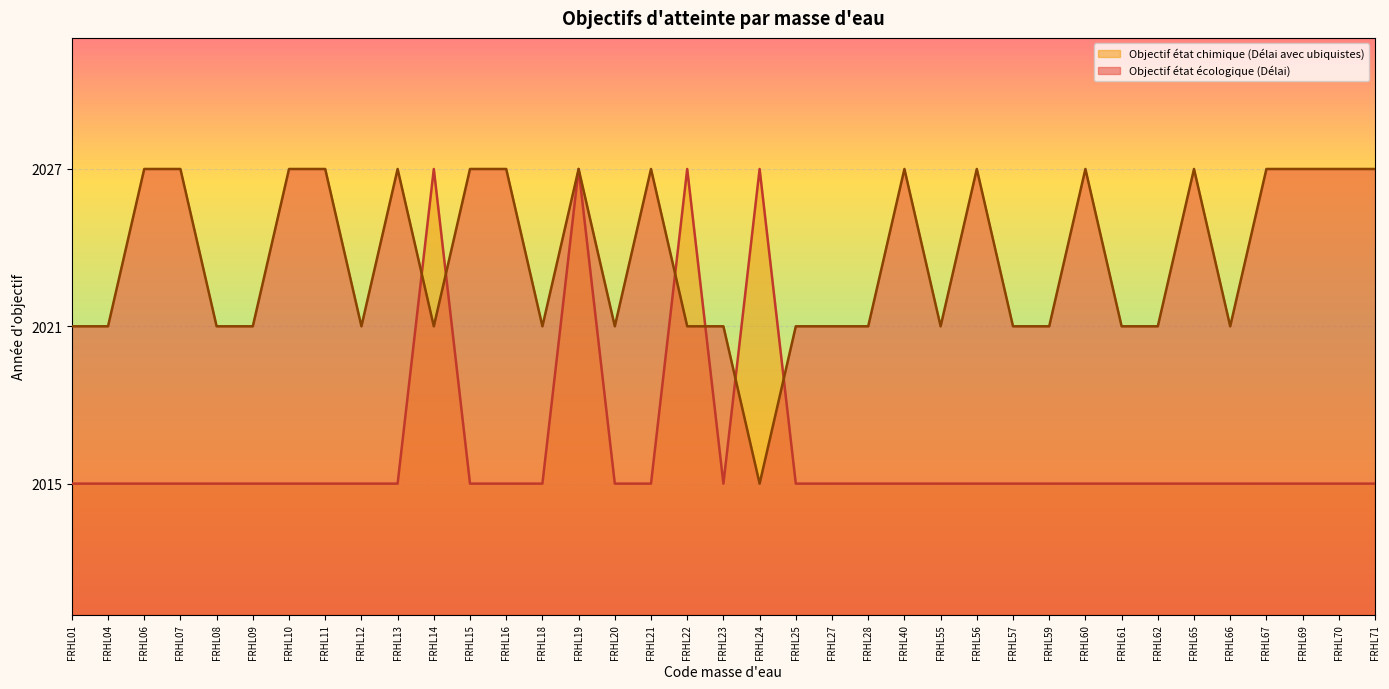

True or false: Objectif état écologique (Délai) has a value of 977 at FRHL20.

False